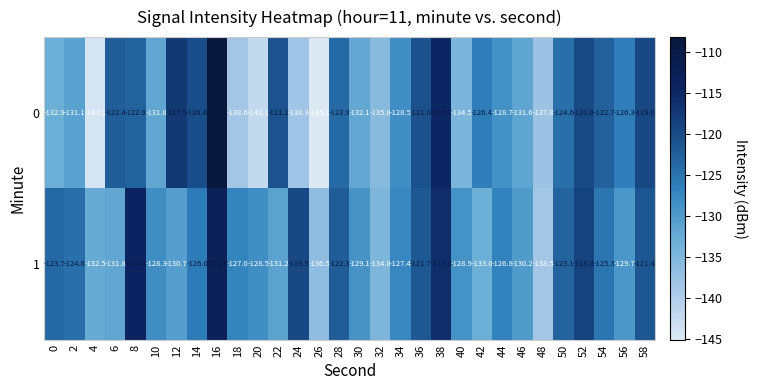

Rank the series by their maximum value, from highest to lowest.

0, 1